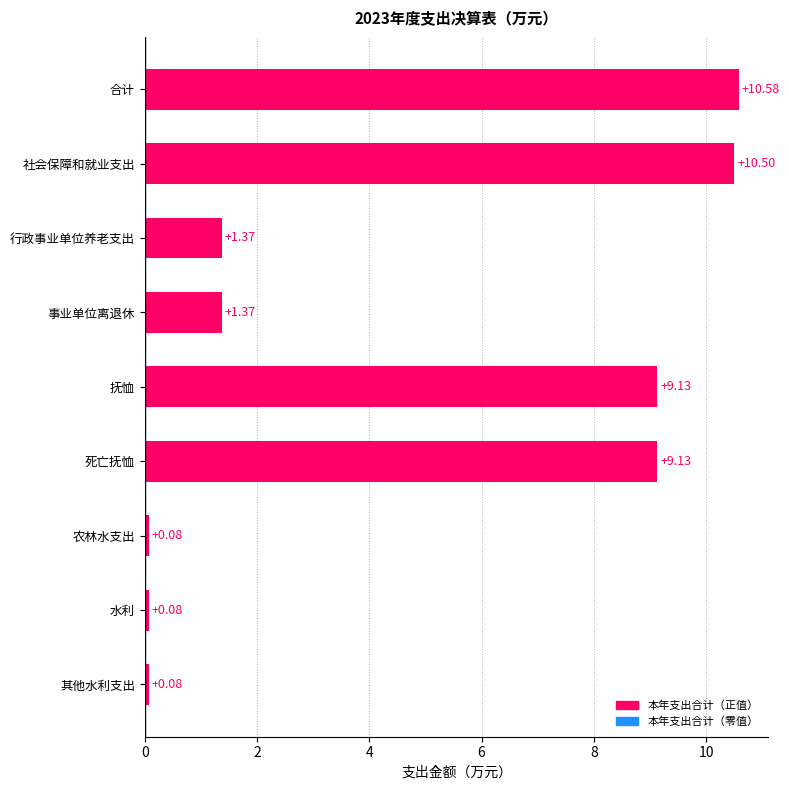

What is the maximum value shown in the chart?

10.6